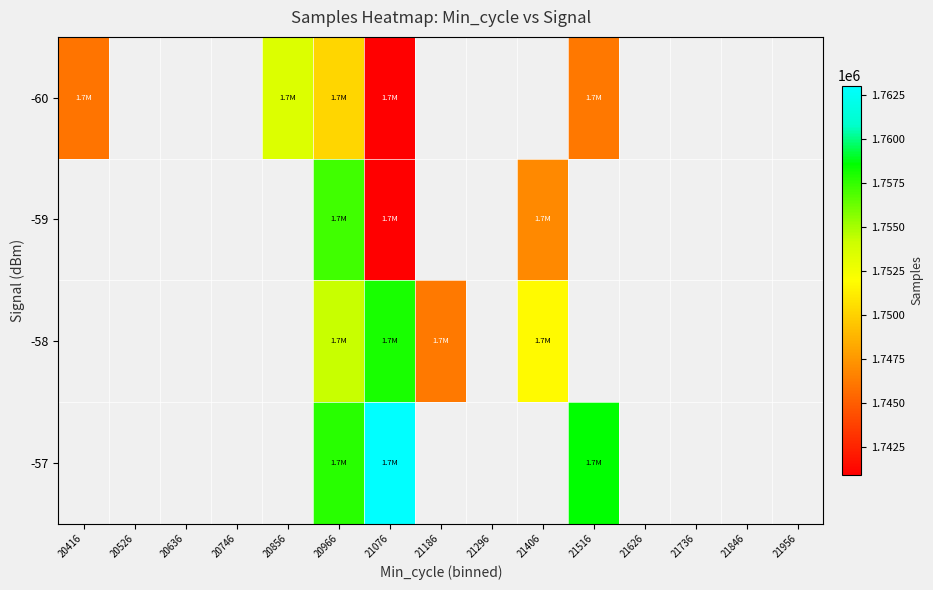

Which category has the highest value across all series?

21076